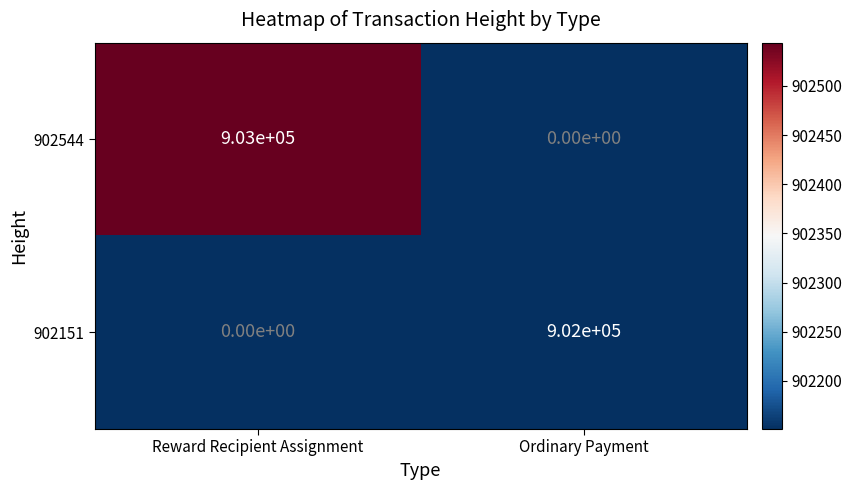

What is the sum of all 902151 values?

902000